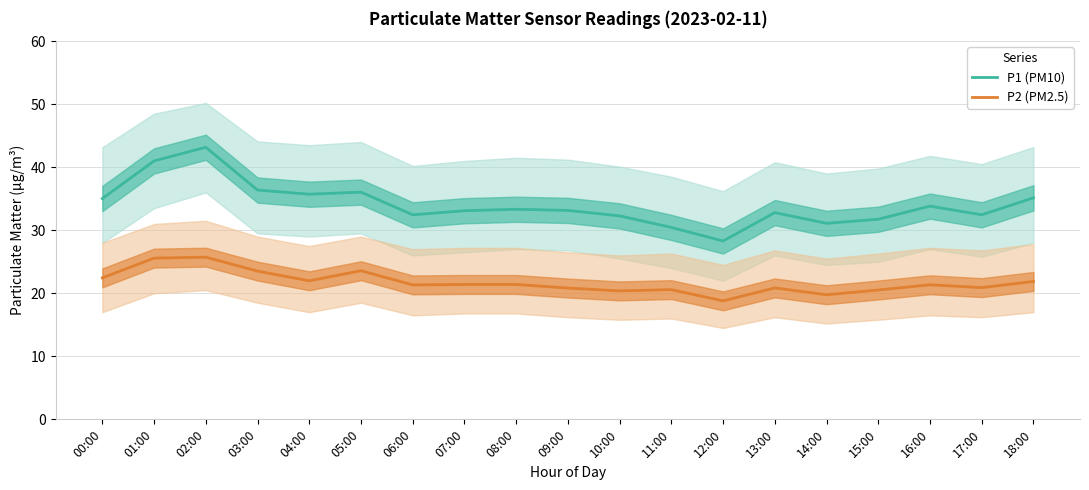

What is the average value of the P1 (PM10) series?

34.1